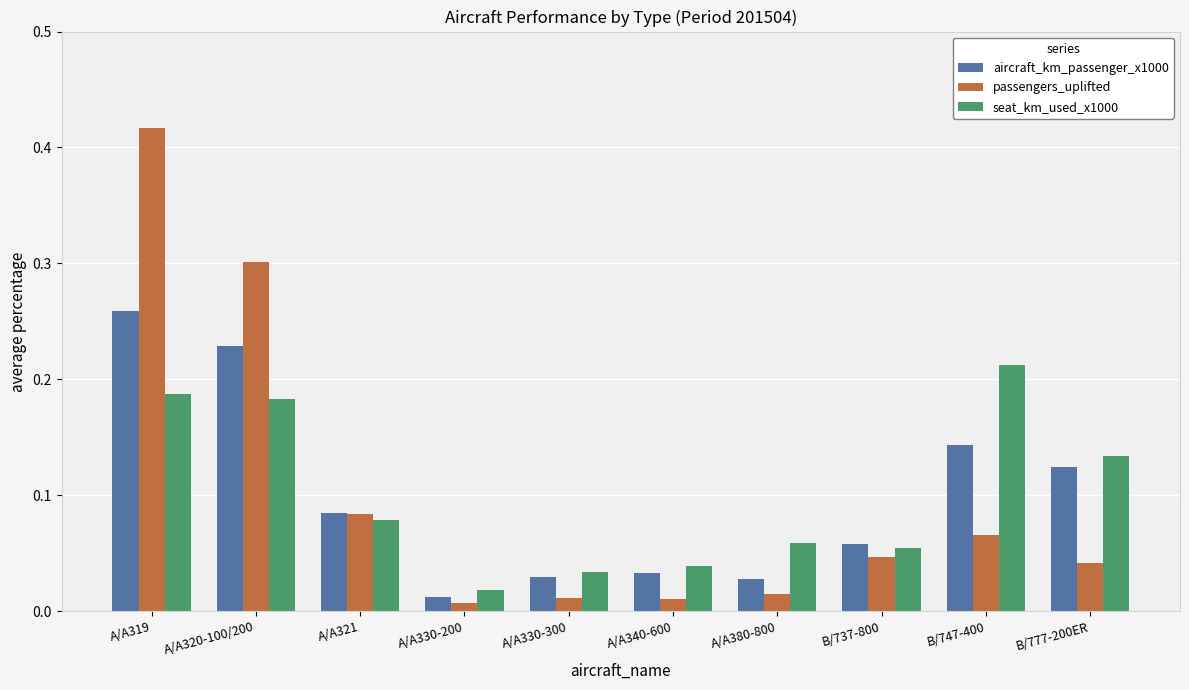

Which series changed the most between A/A319 and A/A340-600?

passengers_uplifted